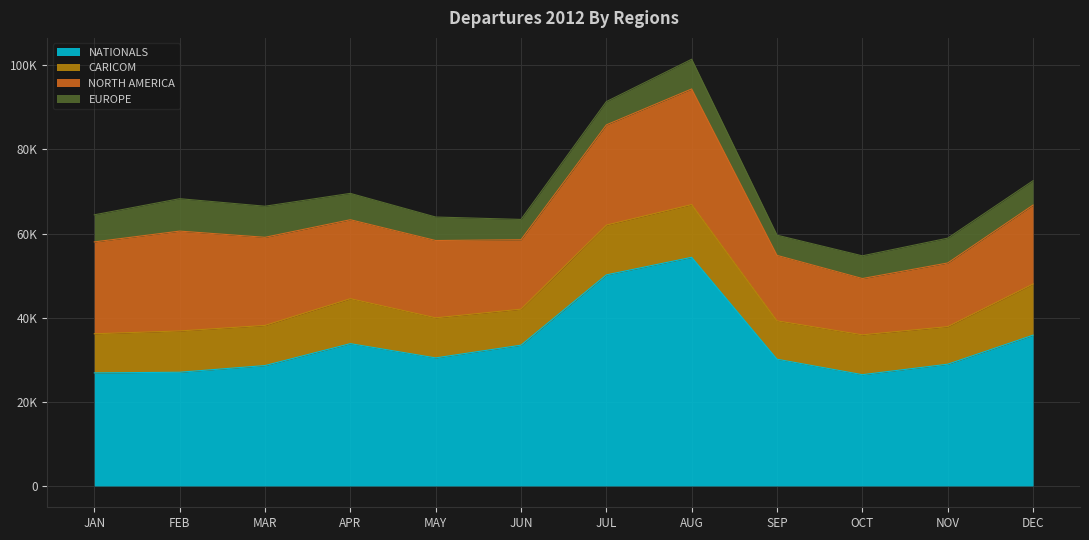

Reading left to right, what are all the values shown in this chart?

NATIONALS: JANUARY=26879	FEBRUARY=27035	MARCH=28626	APRIL=33834	MAY=30445	JUNE=33473	JULY=50186	AUGUST=54365	SEPTEMBER=30129	OCTOBER=26455	NOVEMBER=28949	DECEMBER=35855
CARICOM: JANUARY=9302	FEBRUARY=9816	MARCH=9541	APRIL=10690	MAY=9530	JUNE=8563	JULY=11838	AUGUST=12541	SEPTEMBER=9129	OCTOBER=9470	NOVEMBER=8931	DECEMBER=12166
NORTH AMERICA: JANUARY=21845	FEBRUARY=23743	MARCH=20953	APRIL=18774	MAY=18385	JUNE=16506	JULY=23828	AUGUST=27491	SEPTEMBER=15562	OCTOBER=13389	NOVEMBER=15136	DECEMBER=18766
EUROPE: JANUARY=6438	FEBRUARY=7710	MARCH=7392	APRIL=6266	MAY=5585	JUNE=4831	JULY=5534	AUGUST=7068	SEPTEMBER=4806	OCTOBER=5403	NOVEMBER=5900	DECEMBER=5798